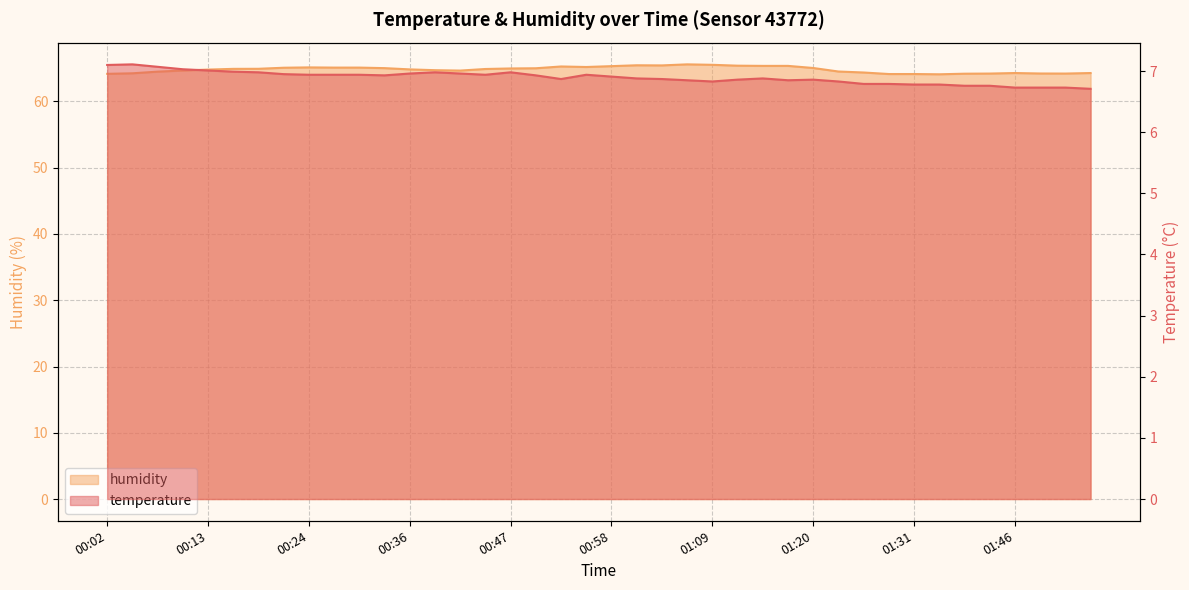

In temperature, how many points are lower than both neighbors (excluding endpoints)?

5